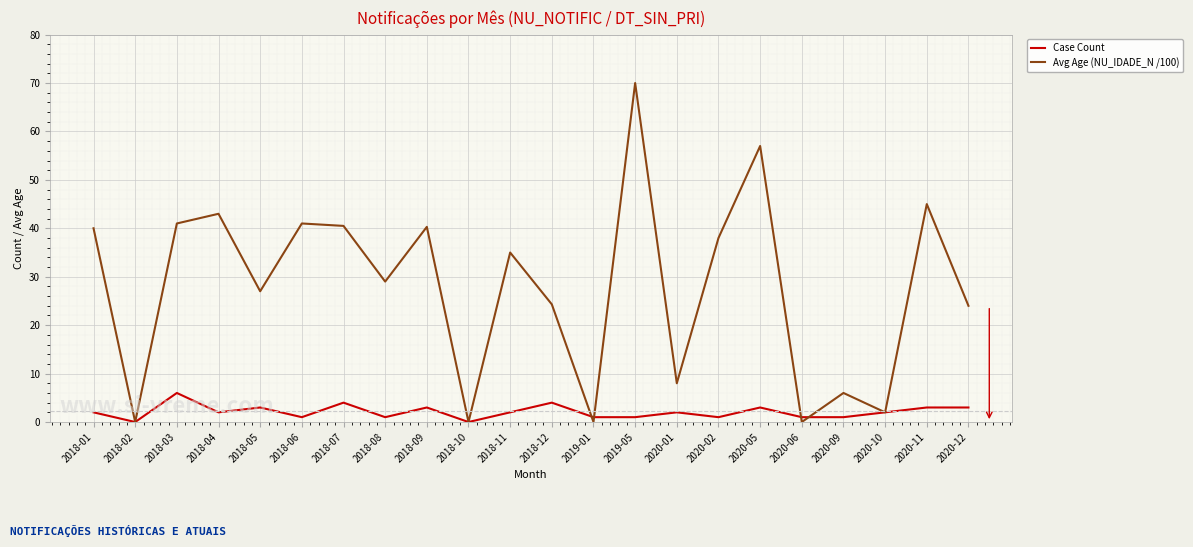

What are all the series names shown in the legend?

Case Count, Avg Age (NU_IDADE_N /100)